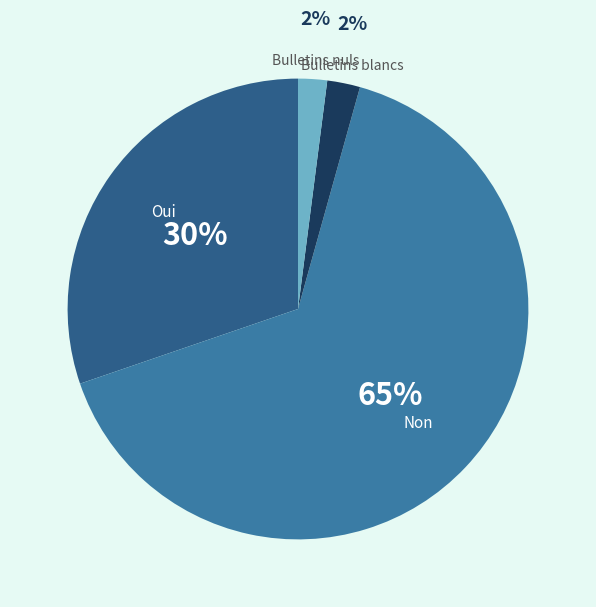

The Non slice represents 65% of the pie. True or false?

True